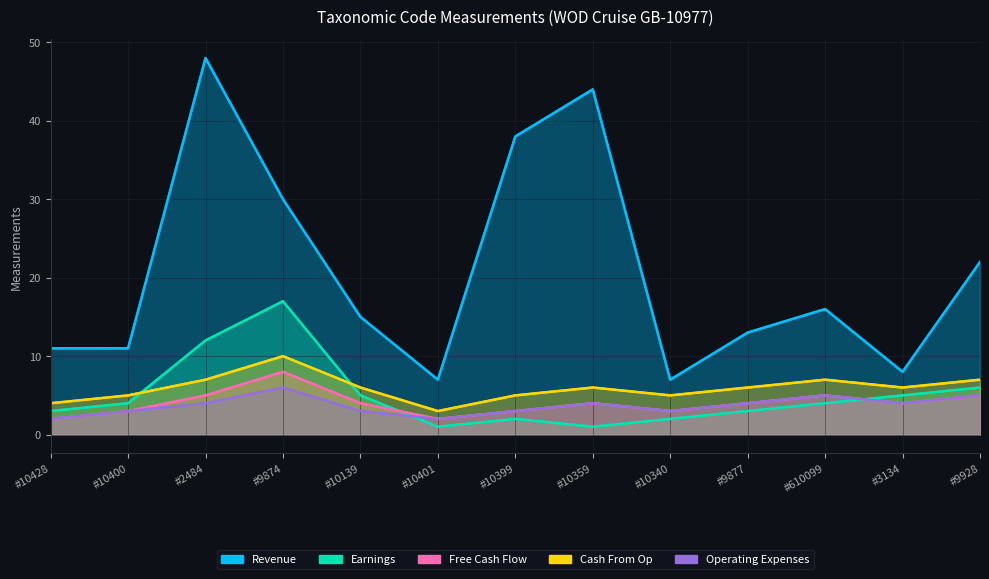

What is the average value of the Earnings series?

5